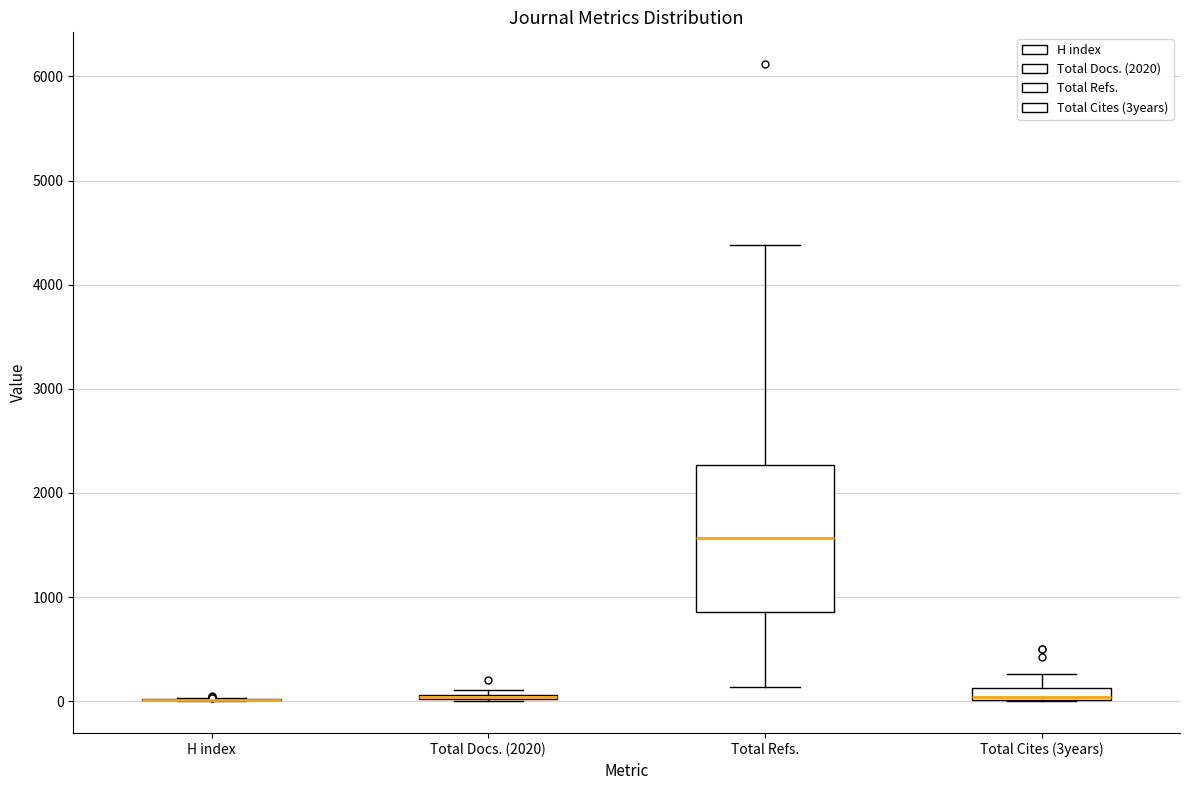

Comparing the boxes themselves (not the whiskers), which one is the tallest?

Total Refs.